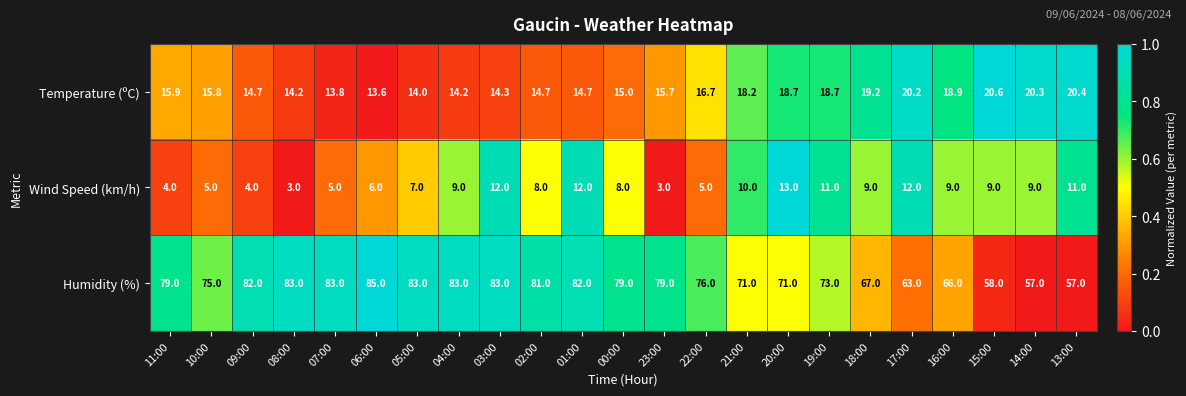

At 15:00, list the series in order from largest to smallest.

Humidity (%), Temperature (ºC), Wind Speed (km/h)